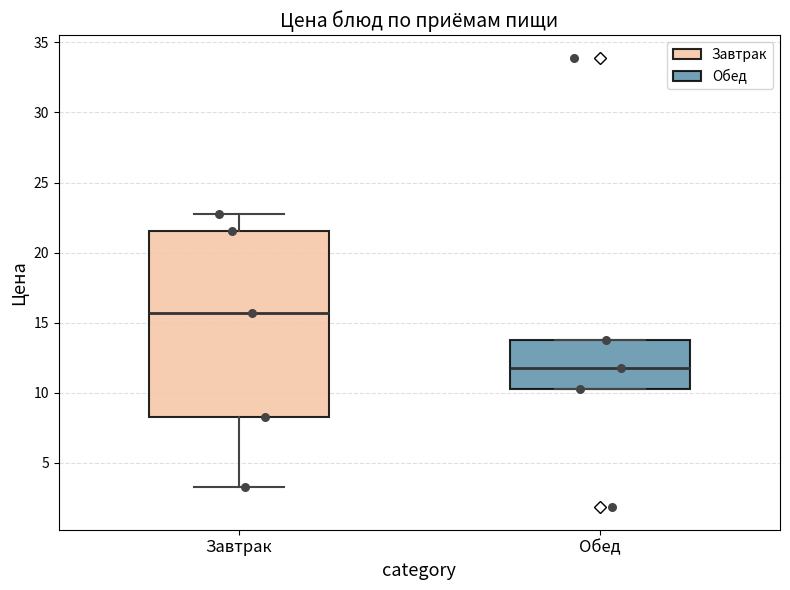

Reading left to right, transcribe this box plot: for each box, give where its median line is, the range the box spans, and where its two whiskers end, as read against the y-axis. The values are not printed on the chart, so give them approximately, as read against the axis.

Завтрак: median 15.5, box 8.5 to 21.5, whiskers 3.5 to 23.0
Обед: median 12.0, box 10.5 to 14.0, whiskers 10.5 to 14.0